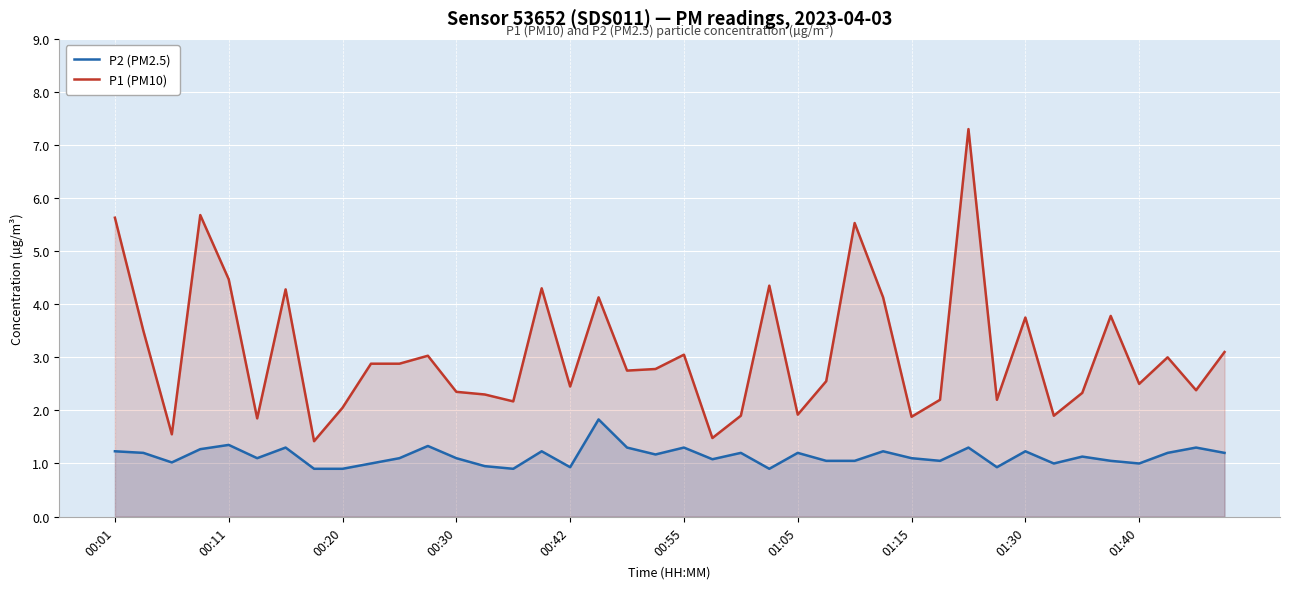

True or false: P2 (PM2.5) has a value of 0.4 at 00:30.

False